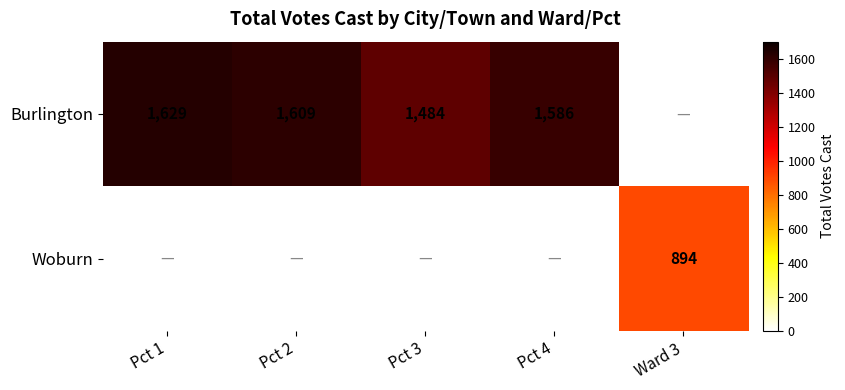

The Burlington series shows 658 at Pct 4. True or false?

False